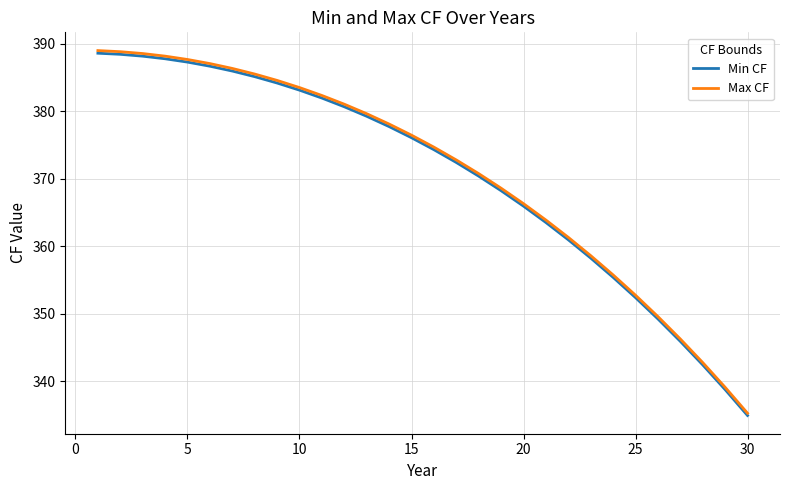

Which series has the widest spread of values?

Max CF